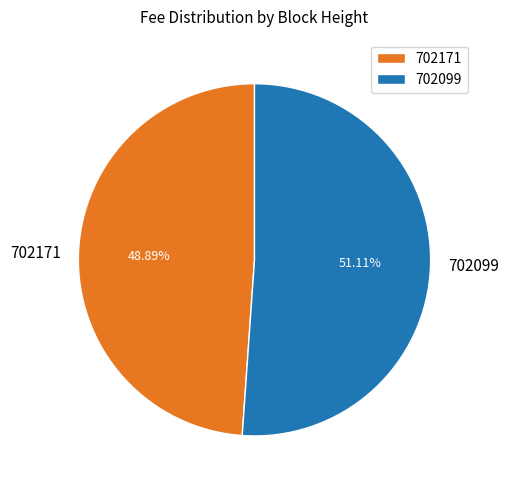

Count the number of slices in the pie.

2